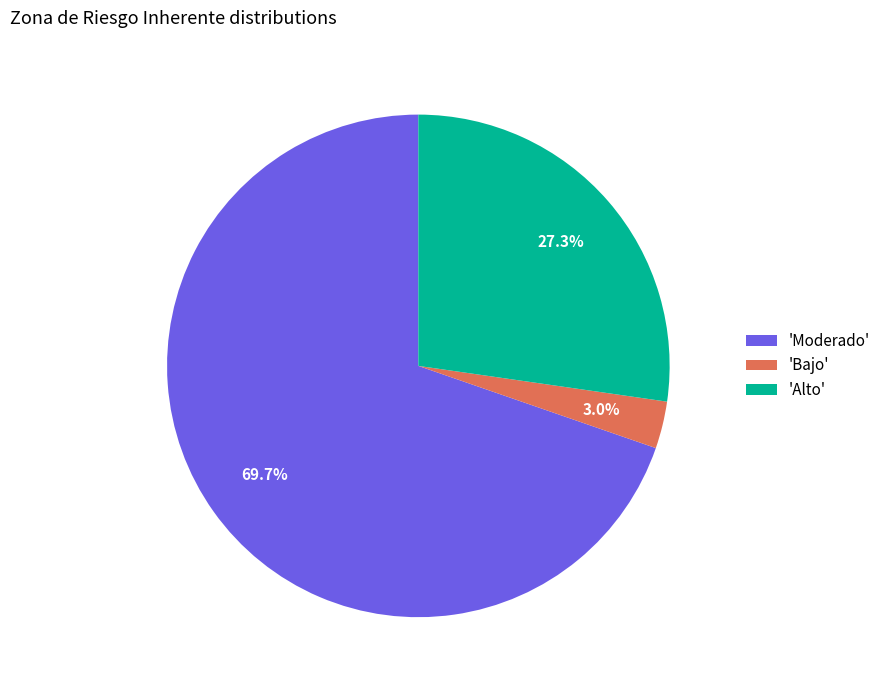

How many segments does this pie chart have?

3